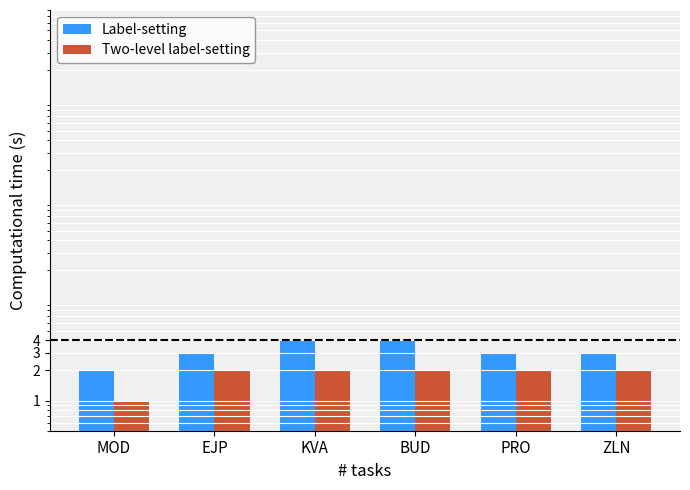

What are all the series names shown in the legend?

Label-setting, Two-level label-setting